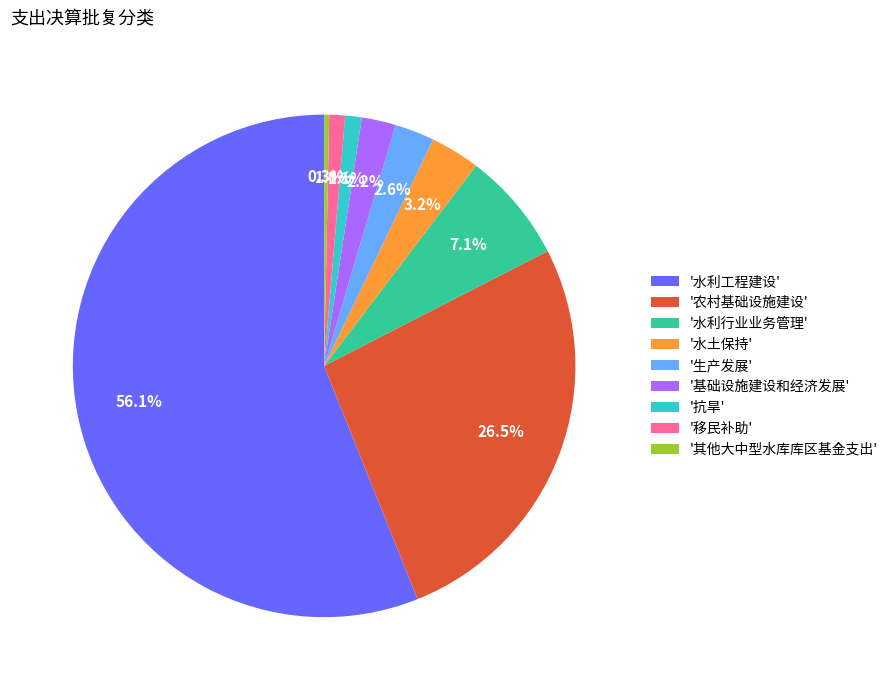

Which category has the smallest portion of the pie?

'其他大中型水库库区基金支出'